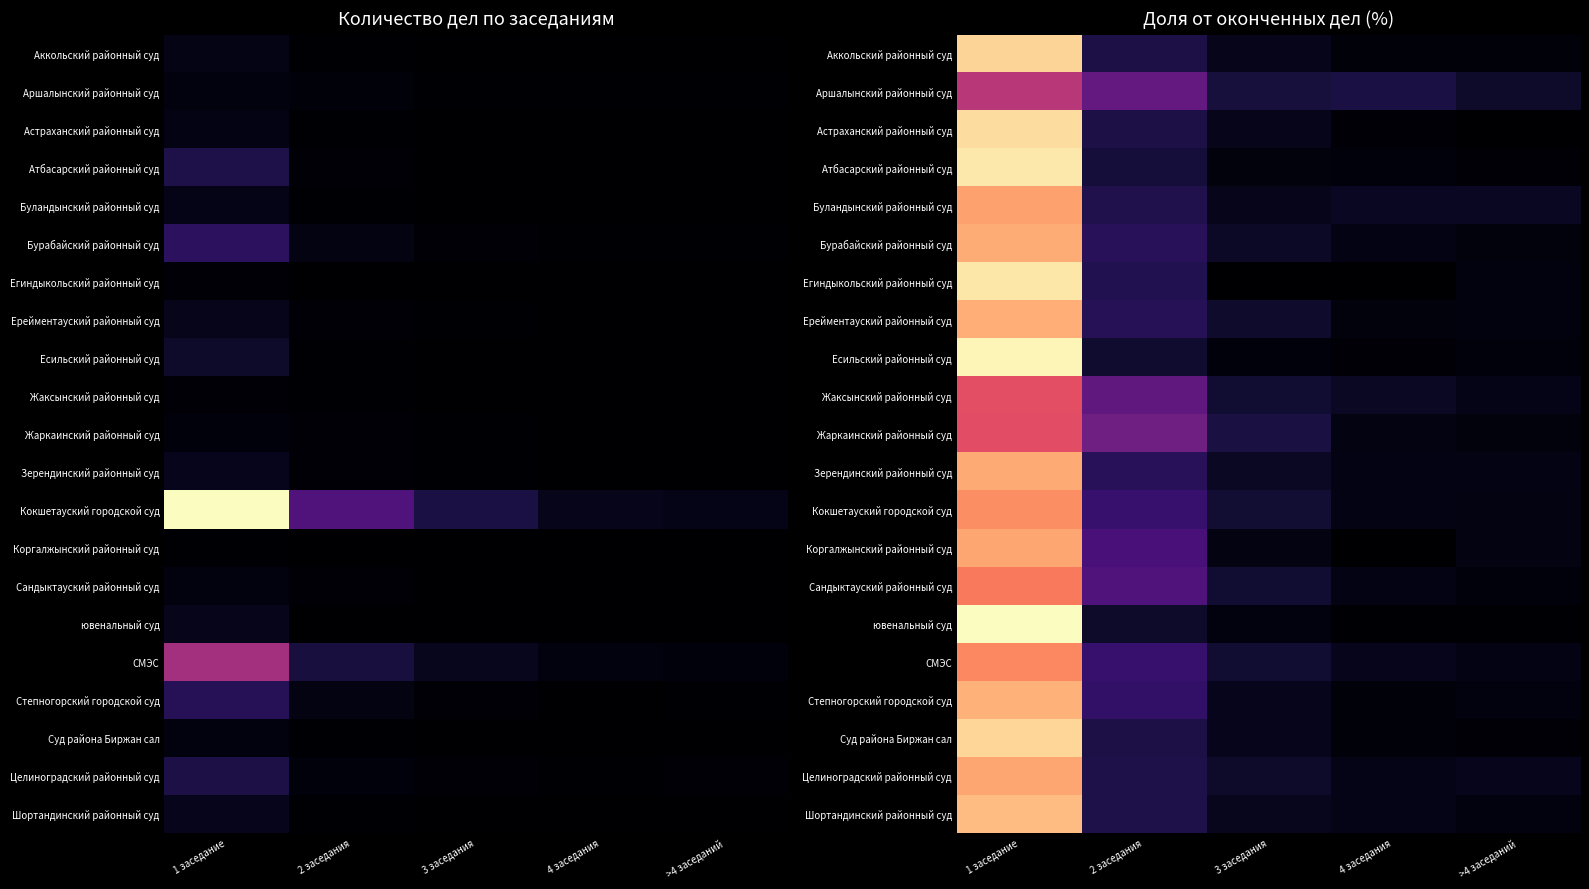

Read the Есильский районный суд value at 3 заседания.

1.8